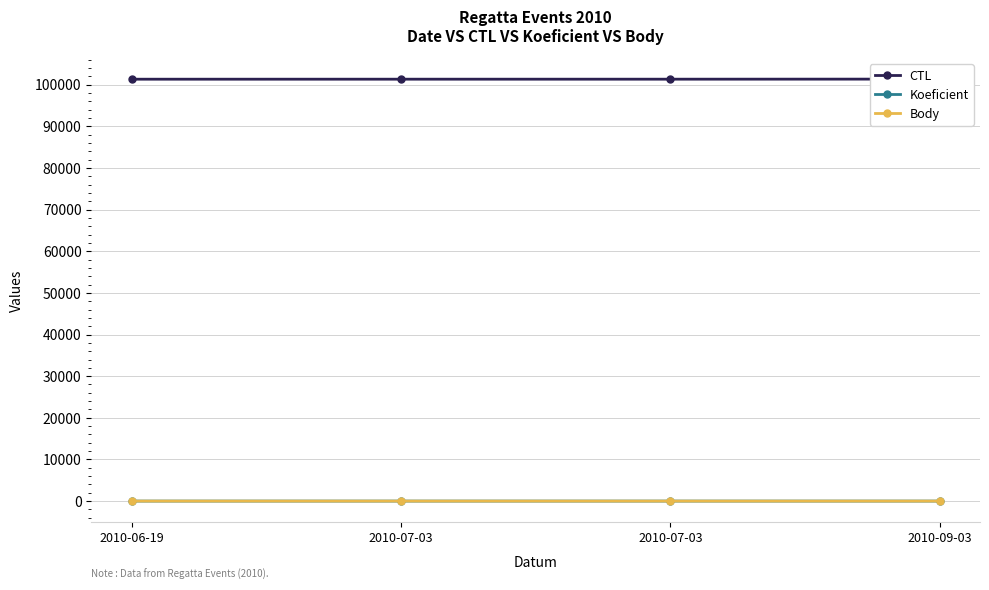

Reading left to right, list all the values displayed in this chart.

CTL: 101309	101312	101313	101332
Koeficient: 4	6	5	4
Body: 4	6	5	4